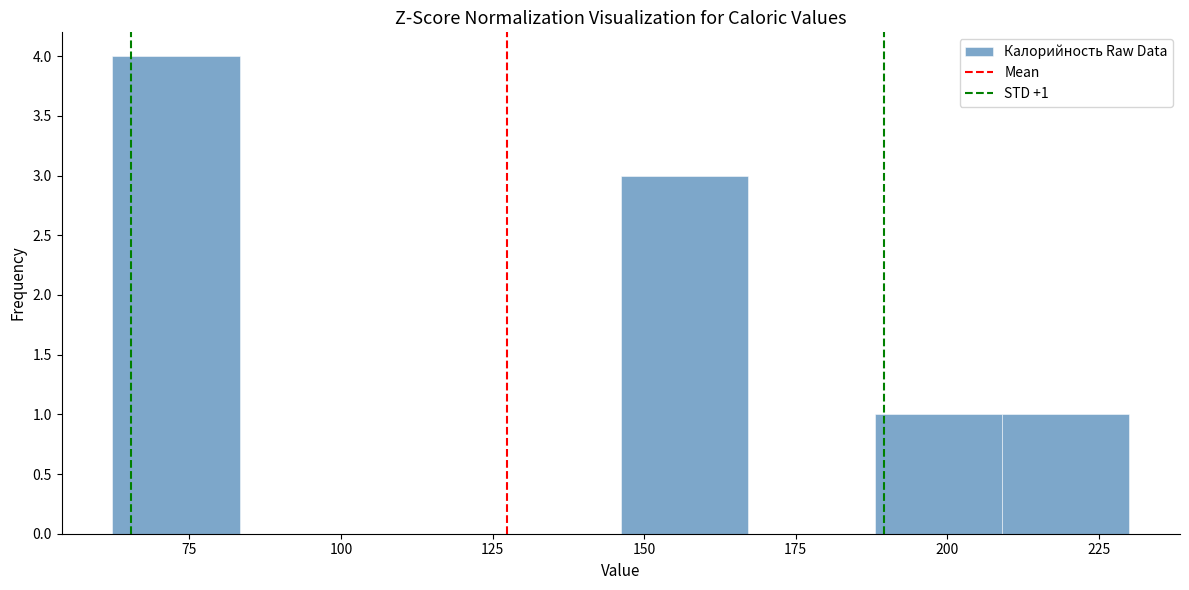

Which range on the x-axis has the tallest bar?

60 to 85